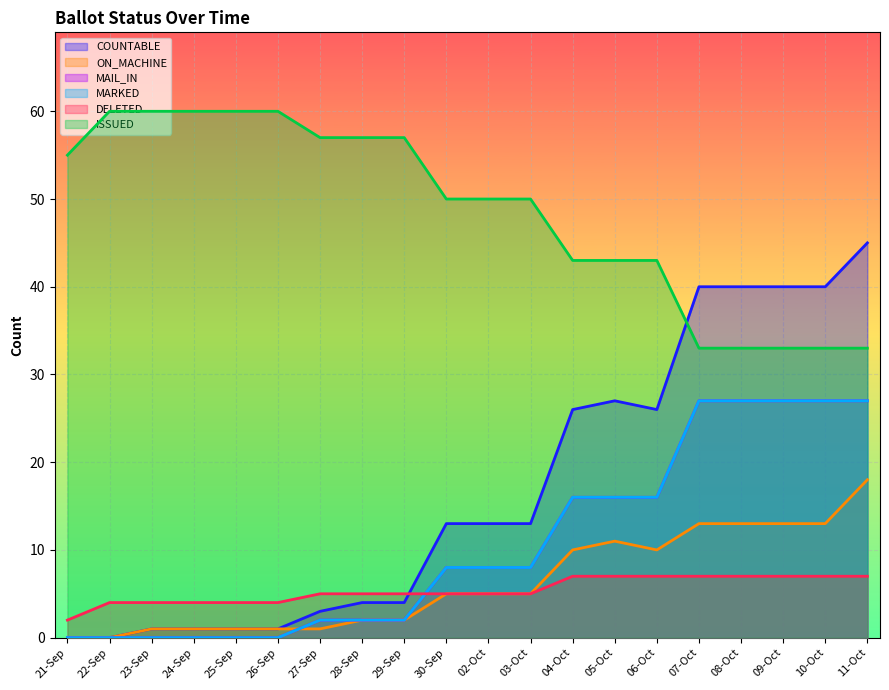

Which series has the widest spread of values?

COUNTABLE